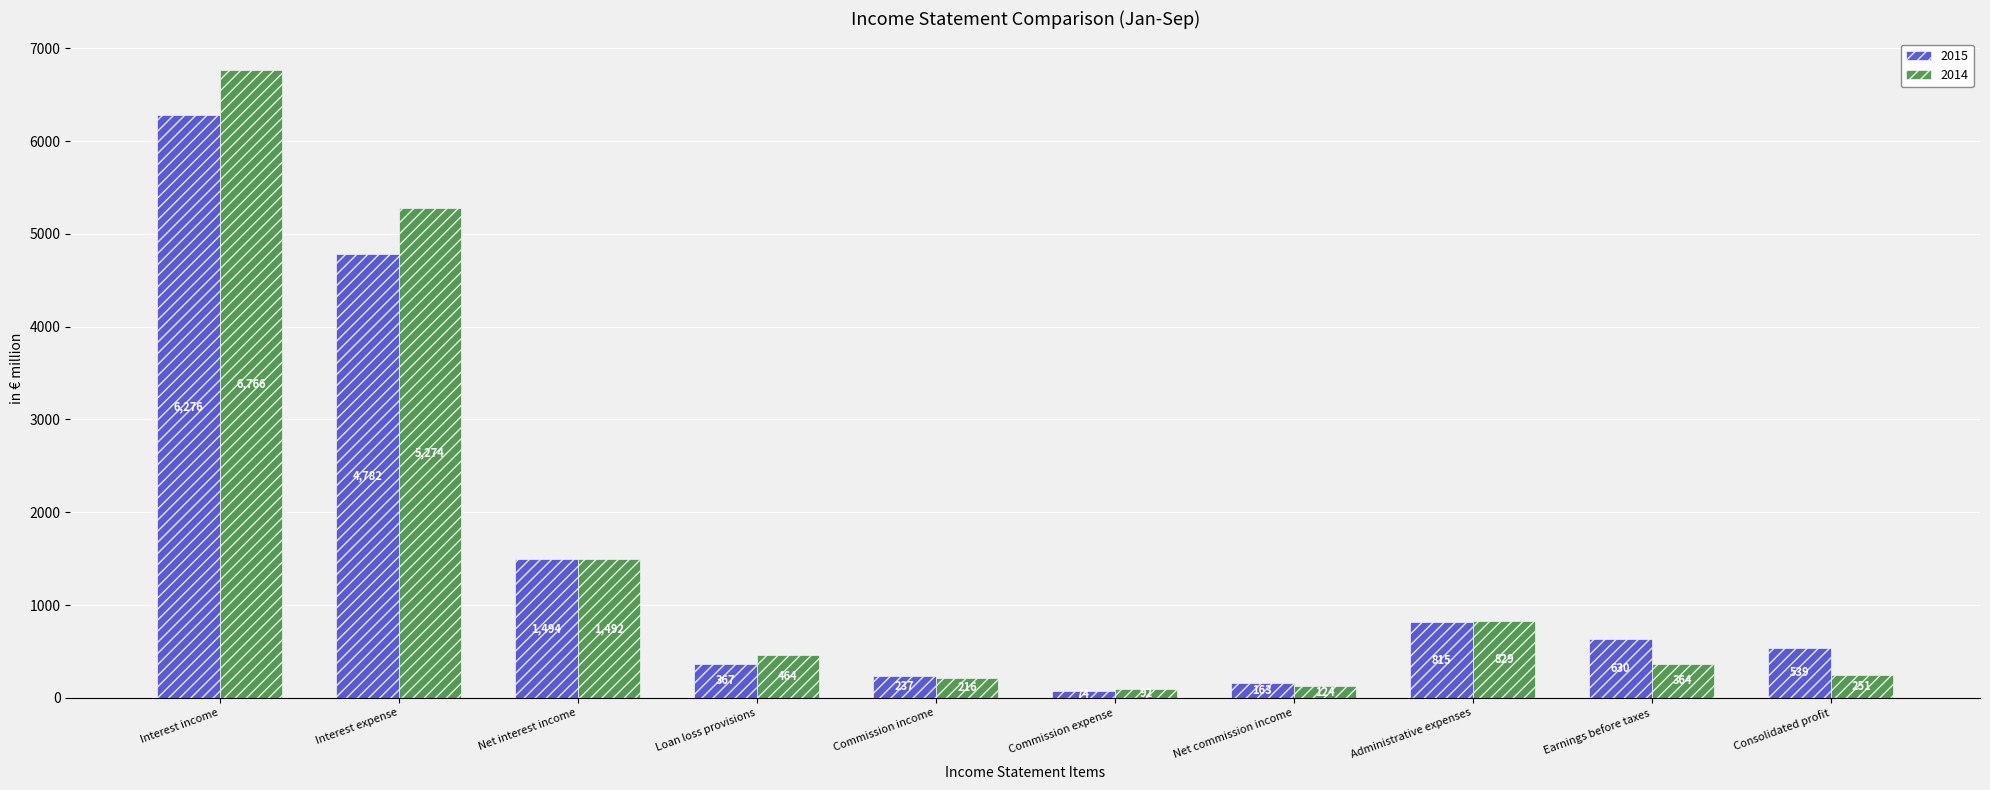

Which category has the lowest value across all series?

Commission expense